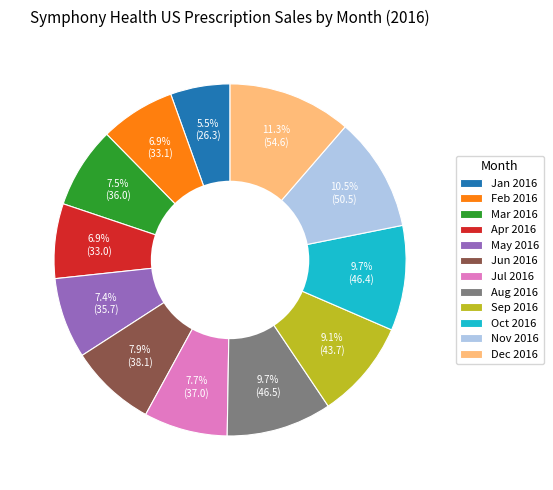

Is there a majority slice in this chart?

No